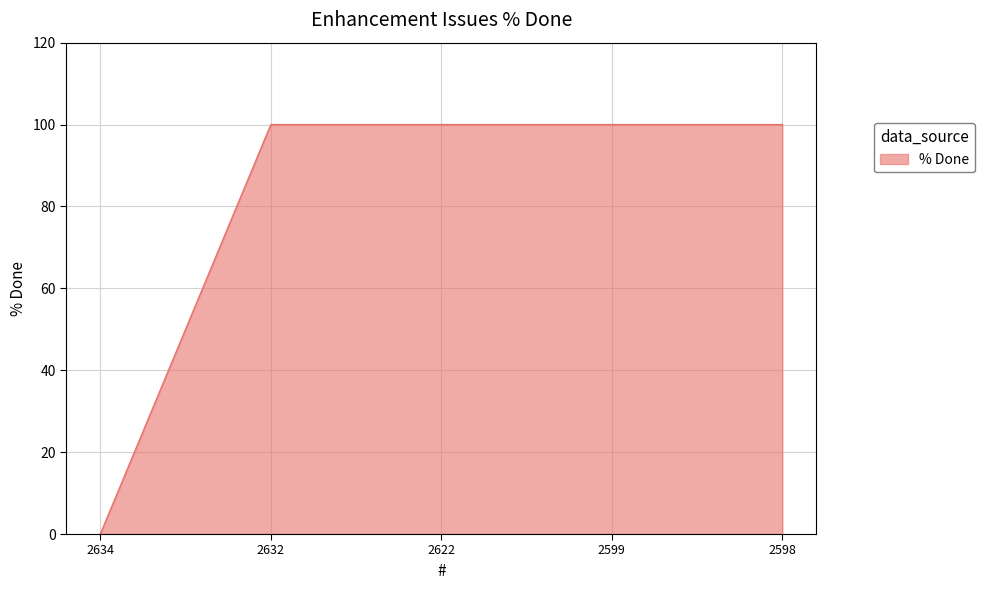

What is the change in value from 2634 to 2622?

+100